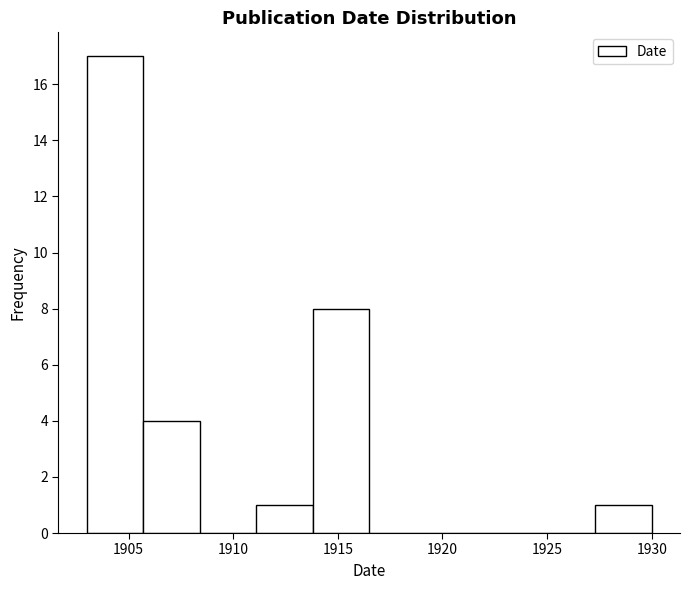

Reading left to right, transcribe this chart: for each bar, give the range it covers on the x-axis and its height. Neither the bar edges nor the heights are printed on the chart, so give them approximately, as read against the axes.

1903.0 to 1905.7: 17
1905.7 to 1908.4: 4
1908.4 to 1911.1: 0
1911.1 to 1913.8: 1
1913.8 to 1916.5: 8
1916.5 to 1919.2: 0
1919.2 to 1921.9: 0
1921.9 to 1924.6: 0
1924.6 to 1927.3: 0
1927.3 to 1930.0: 1